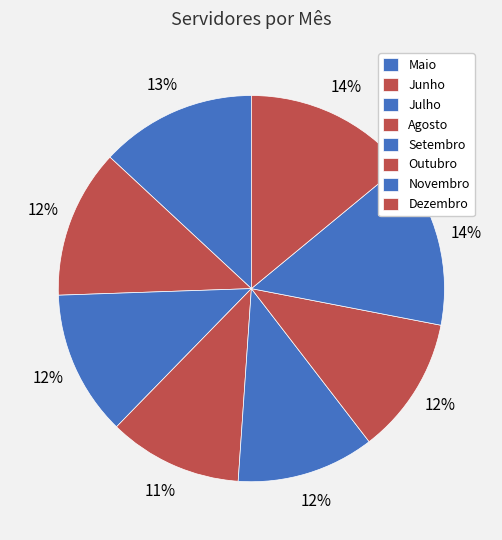

How many segments does this pie chart have?

8